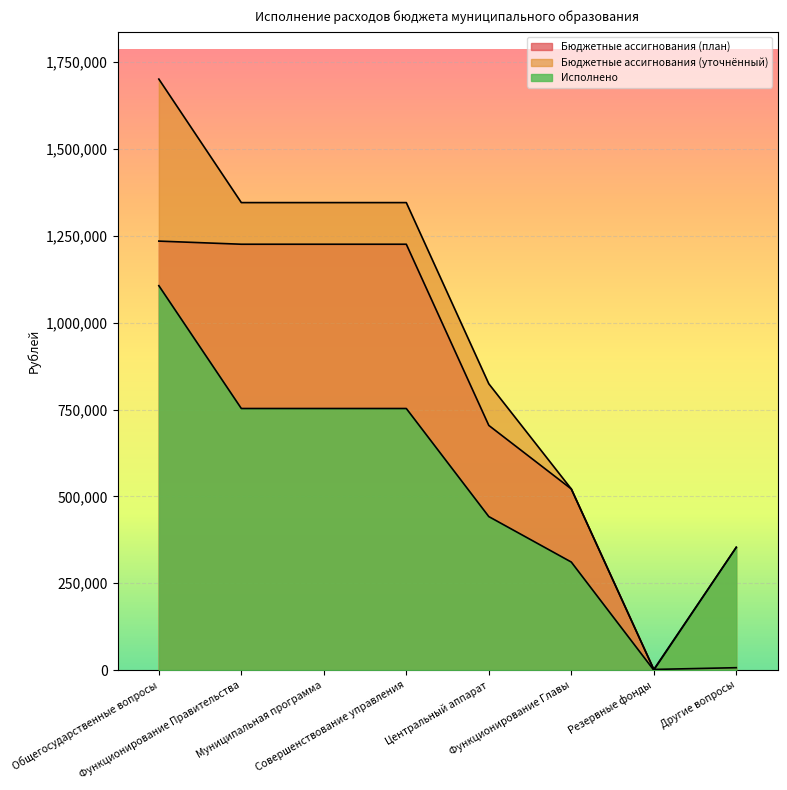

What is the value of the Бюджетные ассигнования (план) point at the 3rd from the left?

1225601.0